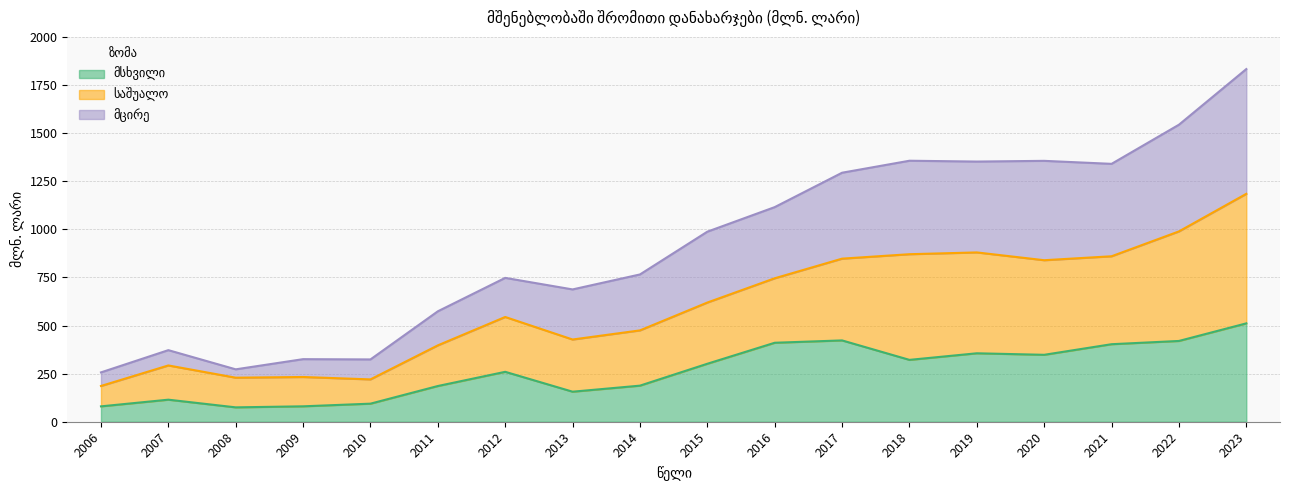

Is it true that მსხვილი equals 202.1 at 2020?

False